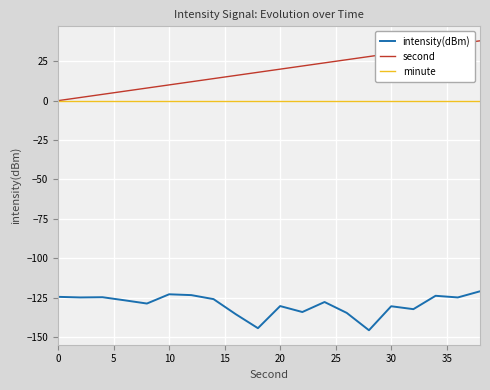

What is the sum of all second values?

380.0